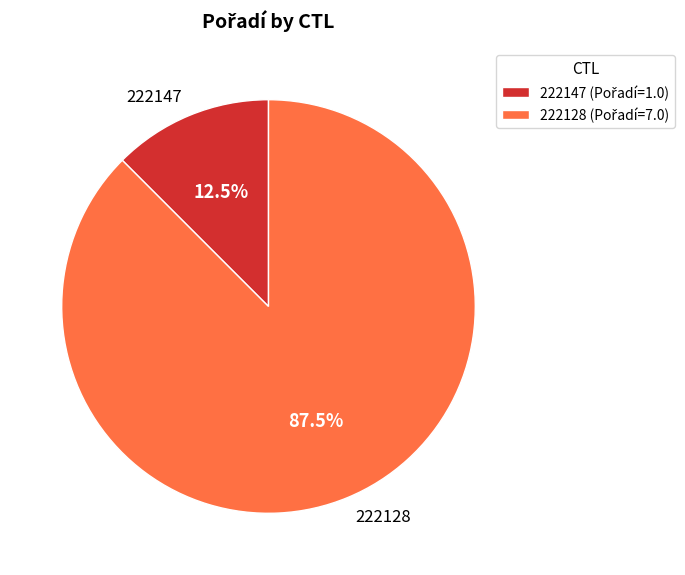

Rank the categories by value from lowest to highest.

222147, 222128